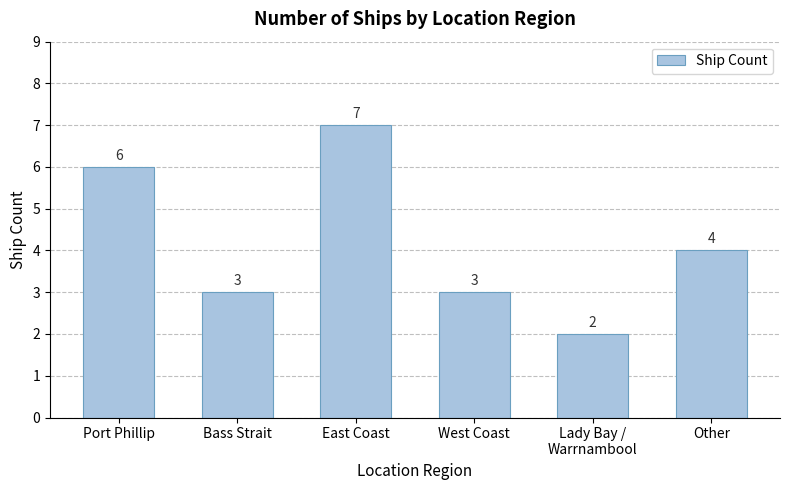

What value does the data have at Bass Strait?

3